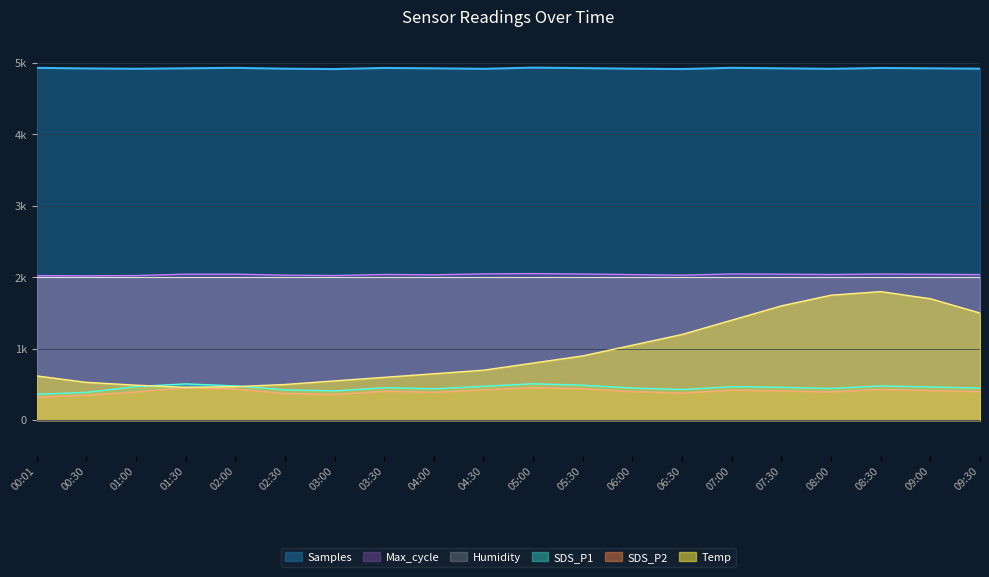

Reading left to right, transcribe all the data shown in this chart.

Samples: 4931.7	4923.4	4918.6	4925.3	4931.7	4920.0	4915.0	4930.0	4925.0	4918.0	4935.0	4928.0	4920.0	4915.0	4932.0	4925.0	4918.0	4930.0	4925.0	4920.0
SDS_P1: 363.5	390.0	471.5	508.5	480.0	425.0	410.0	455.0	440.0	475.0	510.0	490.0	450.0	430.0	470.0	460.0	445.0	480.0	465.0	450.0
SDS_P2: 320.0	350.0	396.5	453.5	435.0	375.0	360.0	405.0	390.0	425.0	455.0	440.0	400.0	380.0	420.0	410.0	395.0	430.0	415.0	400.0
Temp: 620.0	530.0	490.0	460.0	470.0	500.0	550.0	600.0	650.0	700.0	800.0	900.0	1050.0	1200.0	1400.0	1600.0	1750.0	1800.0	1700.0	1500.0
Max_cycle: 2023.0	2021.0	2024.5	2044.2	2043.8	2030.0	2025.0	2040.0	2035.0	2048.0	2052.0	2046.0	2038.0	2030.0	2047.0	2044.0	2039.0	2046.0	2042.0	2038.0